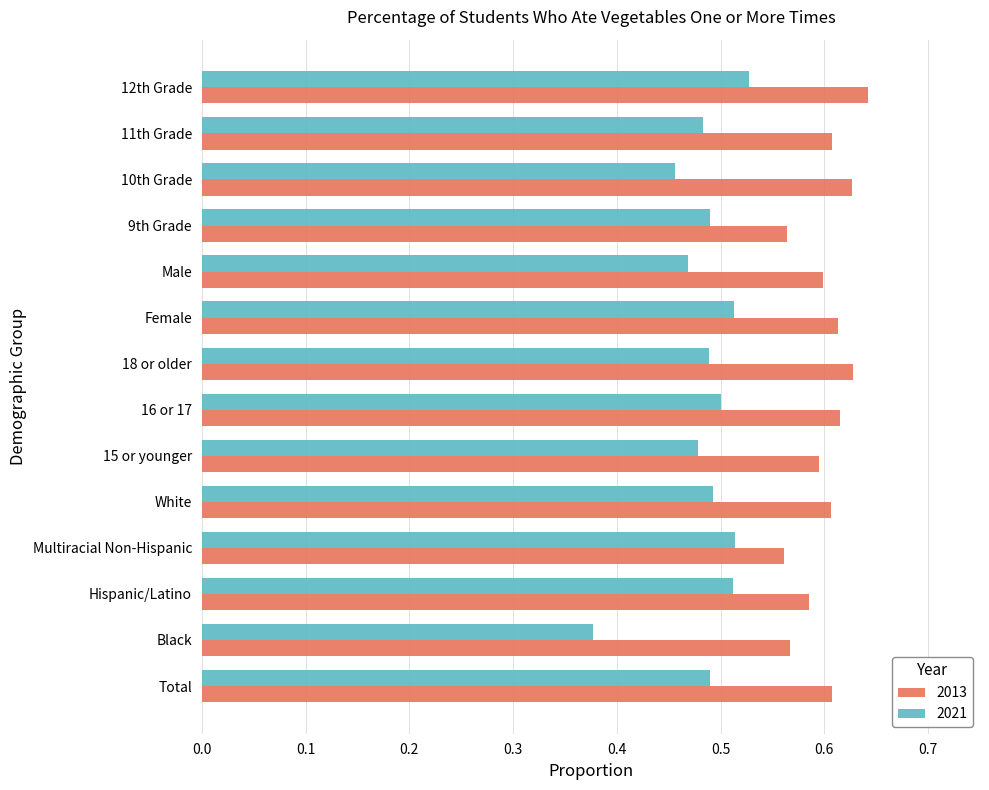

List the series in order of their overall mean, highest first.

2013, 2021